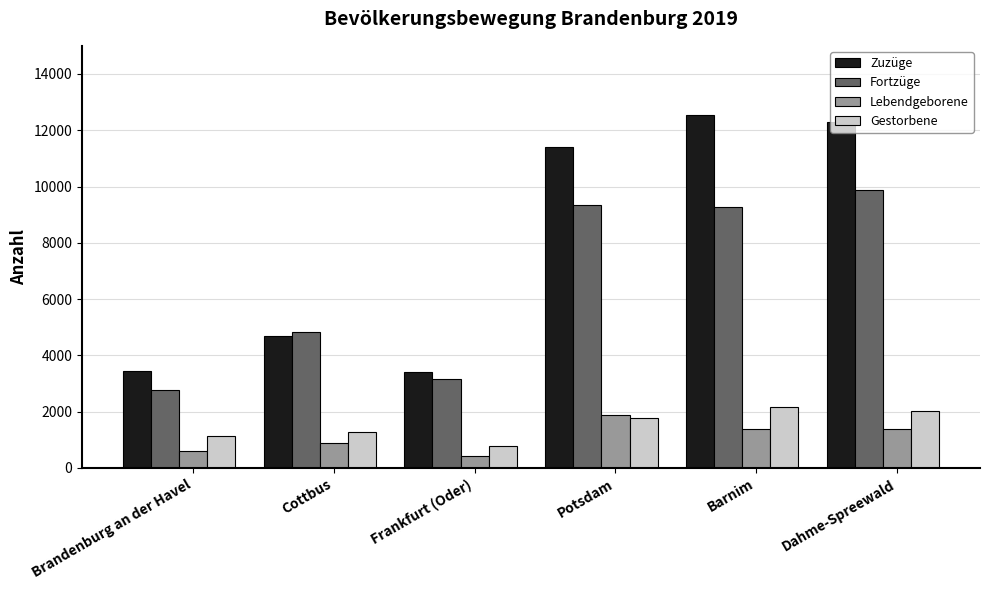

True or false: Gestorbene has a value of 1819 at Cottbus.

False